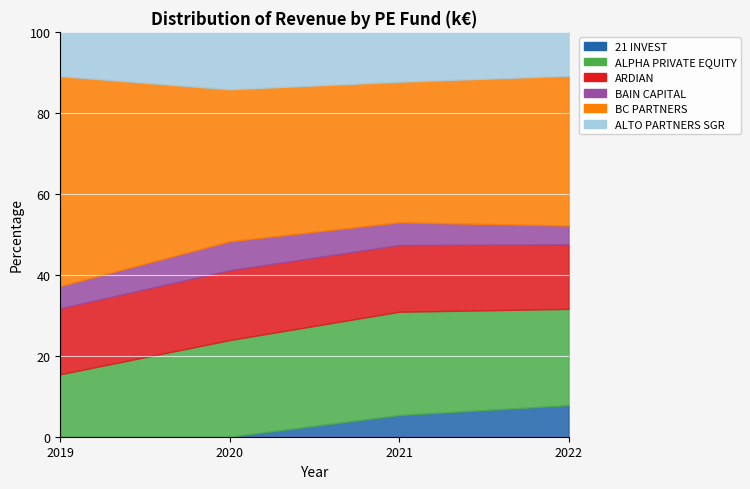

What are all the series names shown in the legend?

21 INVEST, ALPHA PRIVATE EQUITY, ARDIAN, BAIN CAPITAL, BC PARTNERS, ALTO PARTNERS SGR